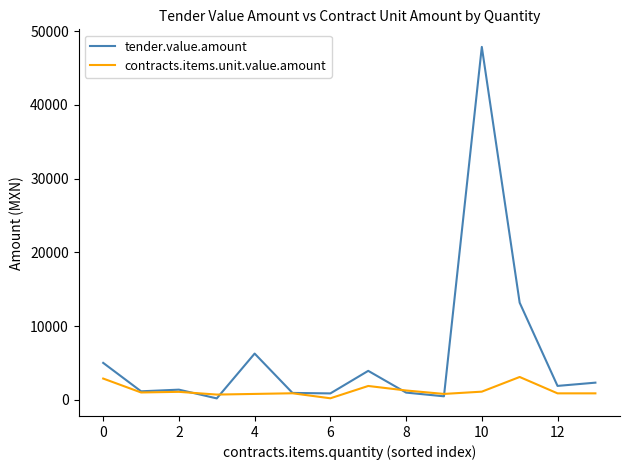

Which series has the largest range (max minus min)?

tender.value.amount